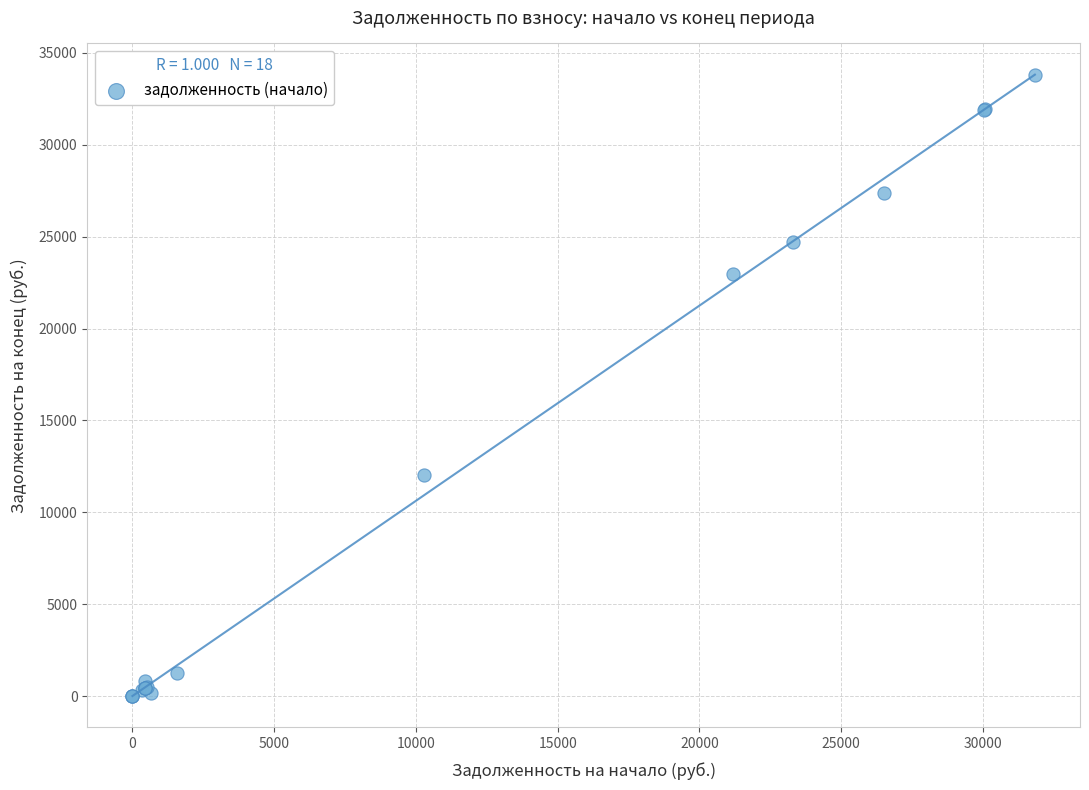

What Y value in the scatter plot is closest to 16904?

12025.0